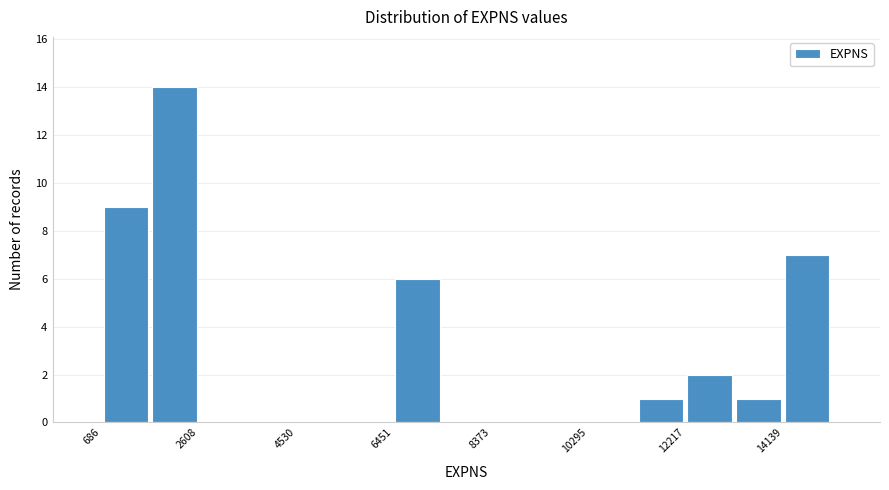

Over which range of the x-axis is the bar tallest?

1600 to 2600